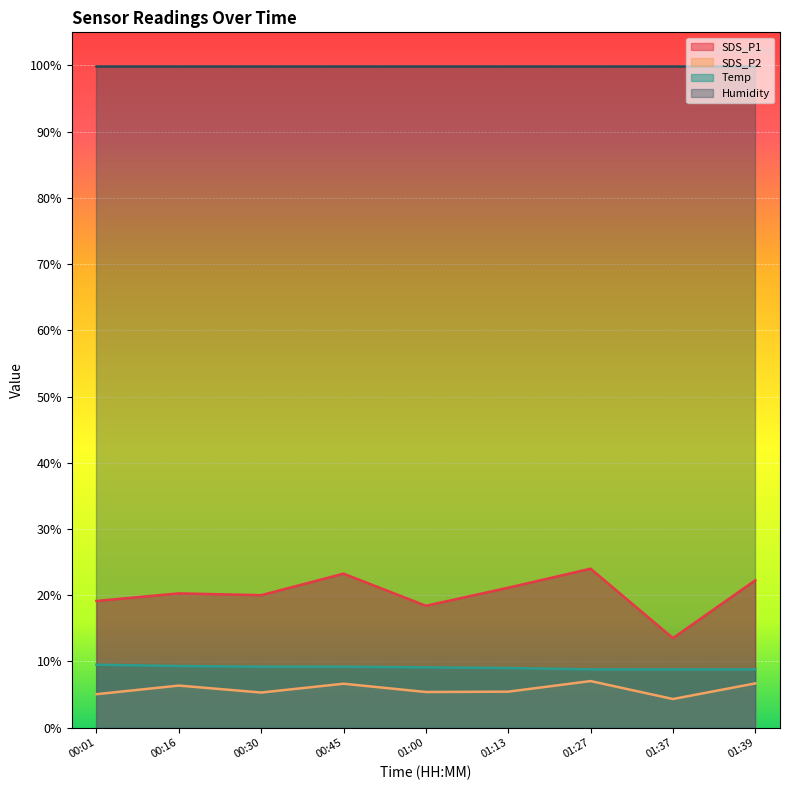

At how many categories does at least one series exceed 14?

9